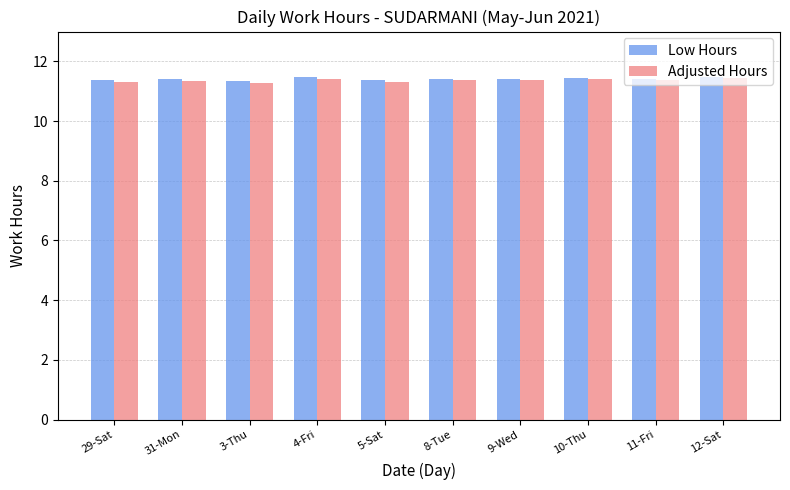

What is the average value of the Adjusted Hours series?

11.4